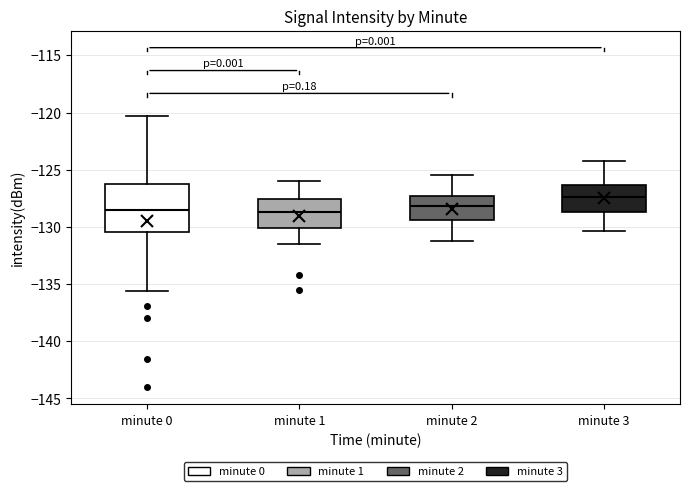

Reading left to right, transcribe this box plot: for each box, give where its median line is, the range the box spans, and where its two whiskers end, as read against the y-axis. The values are not printed on the chart, so give them approximately, as read against the axis.

minute 0: median -128.5, box -130.5 to -126.5, whiskers -135.5 to -120.5
minute 1: median -128.5, box -130.0 to -127.5, whiskers -131.5 to -126.0
minute 2: median -128.0, box -129.5 to -127.5, whiskers -131.0 to -125.5
minute 3: median -127.5, box -128.5 to -126.5, whiskers -130.5 to -124.0